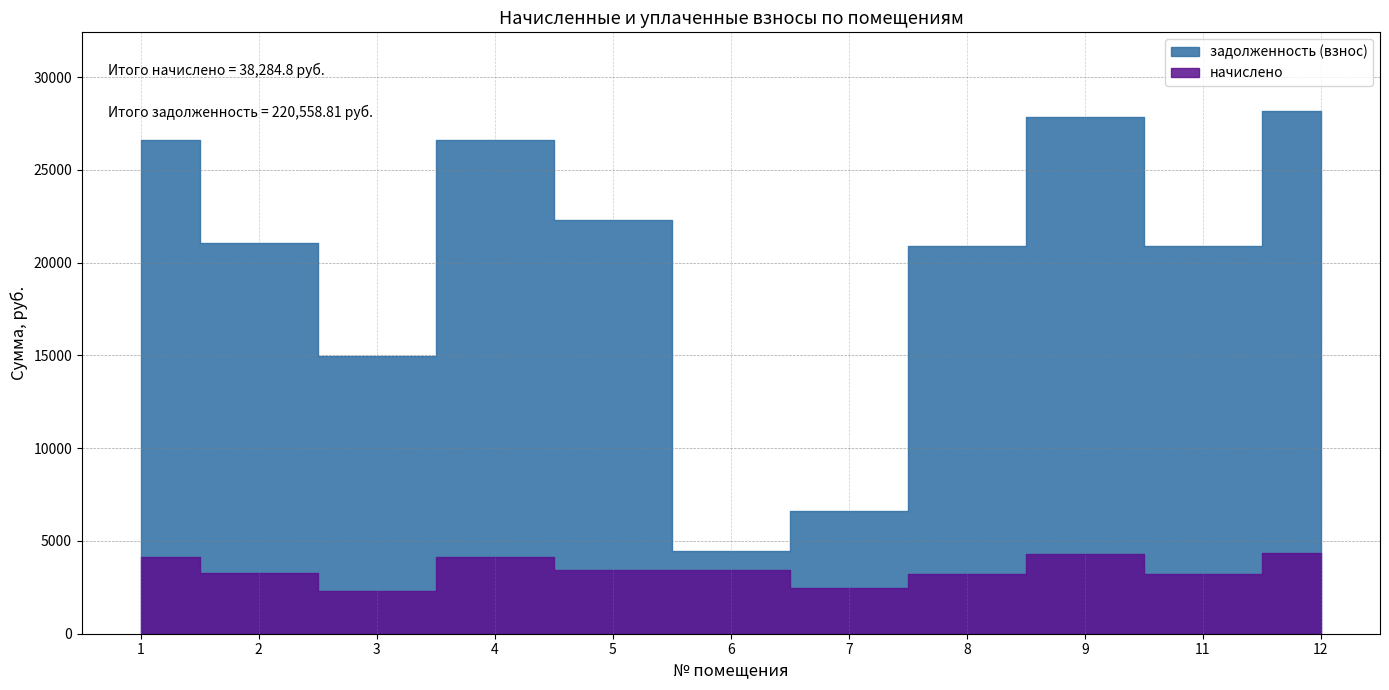

How many data points in задолженность (взнос) are above 21047?

6